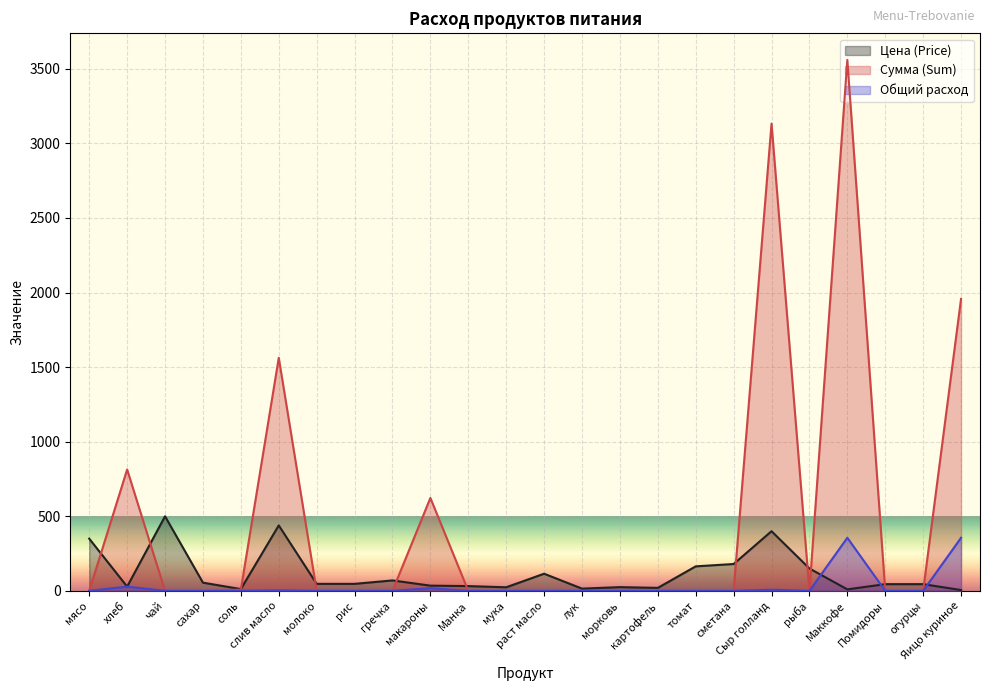

How many values in Сумма (Sum) are above zero?

7